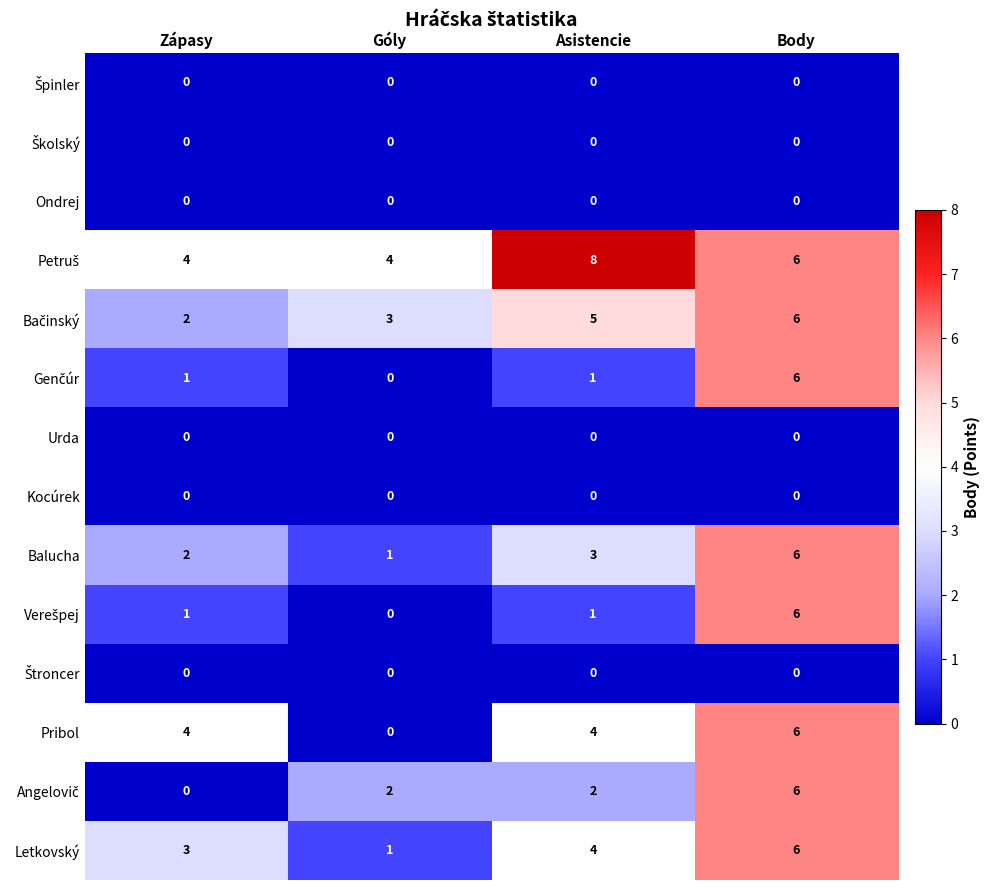

What is the spread (max minus min) of values at Zápasy?

4